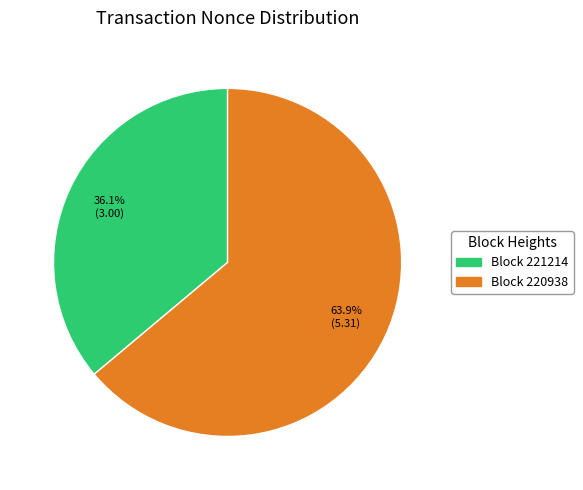

Is there a majority slice in this chart?

Yes